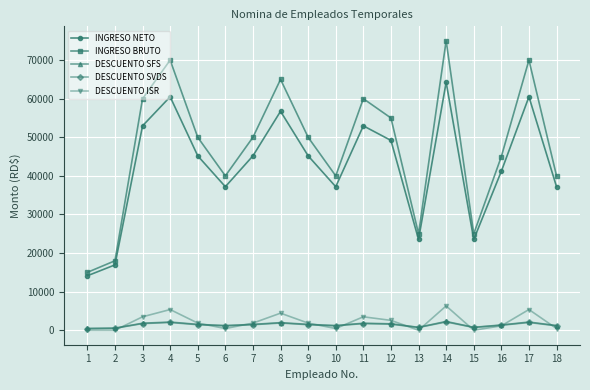

True or false: INGRESO BRUTO and DESCUENTO SVDS cross at least once.

False